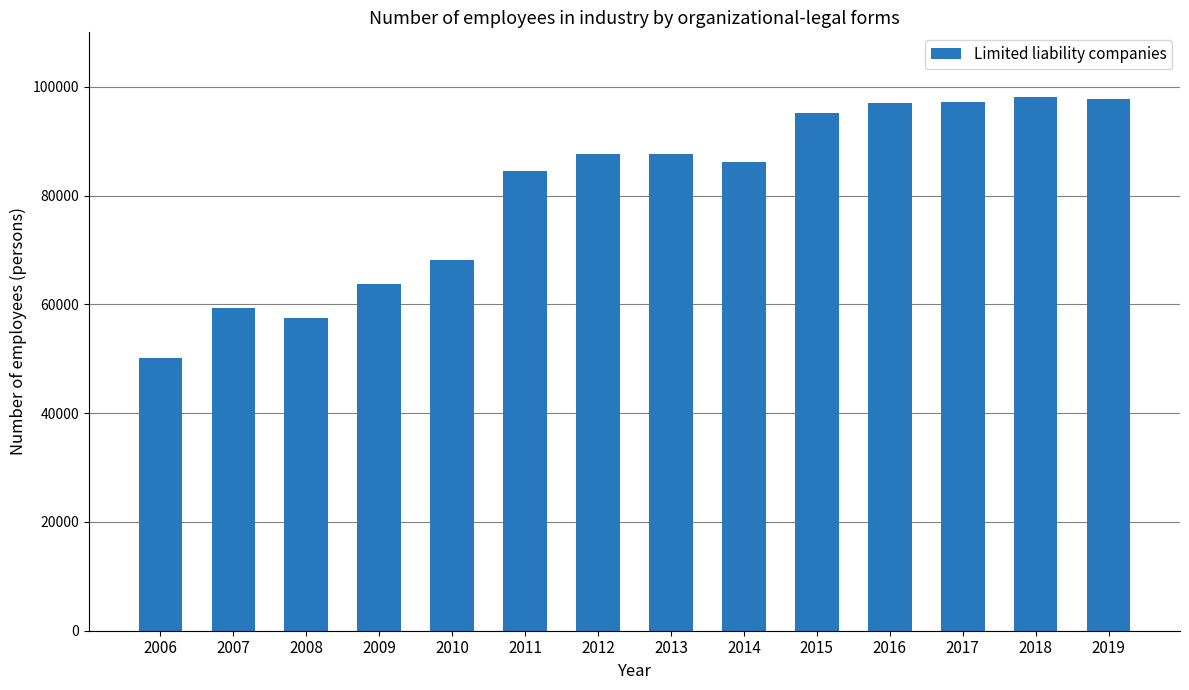

How many bars are there in total?

14